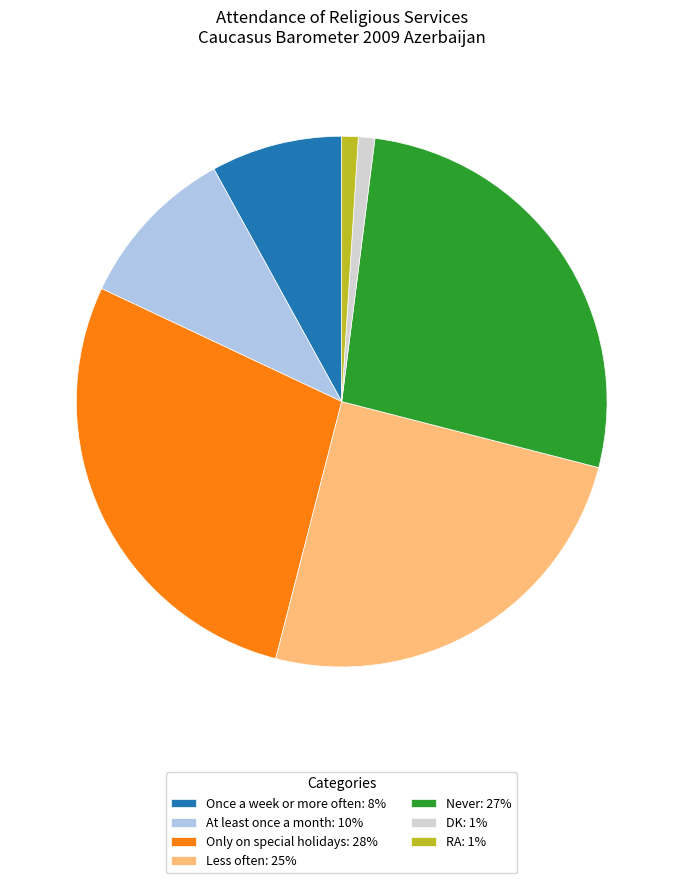

How many slices are in this pie chart?

7